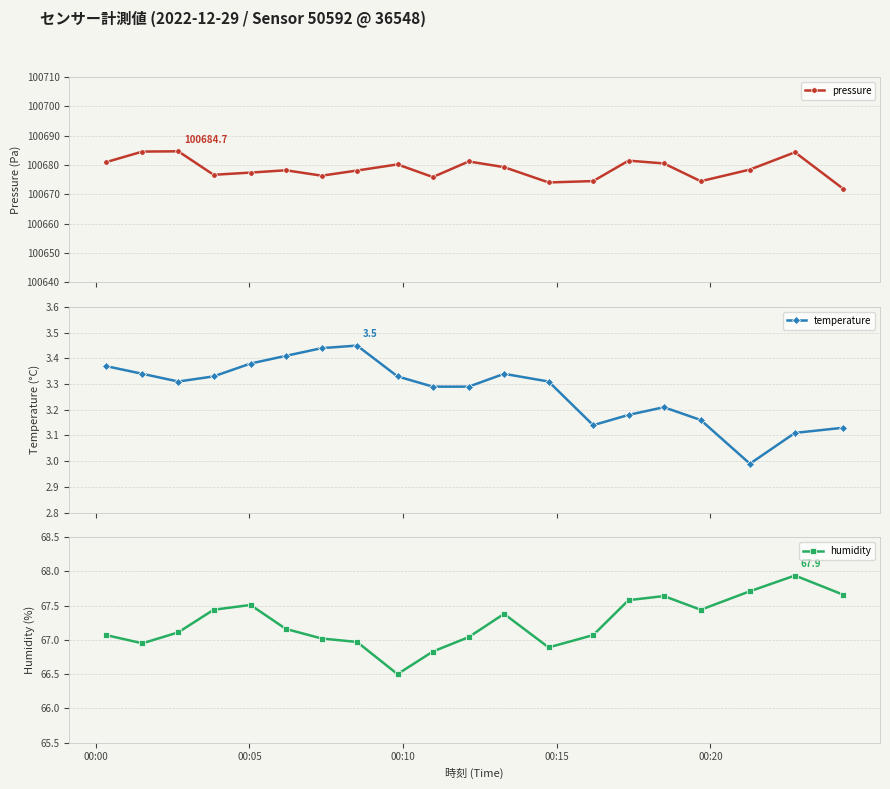

In pressure, how many points are lower than both neighbors (excluding endpoints)?

5